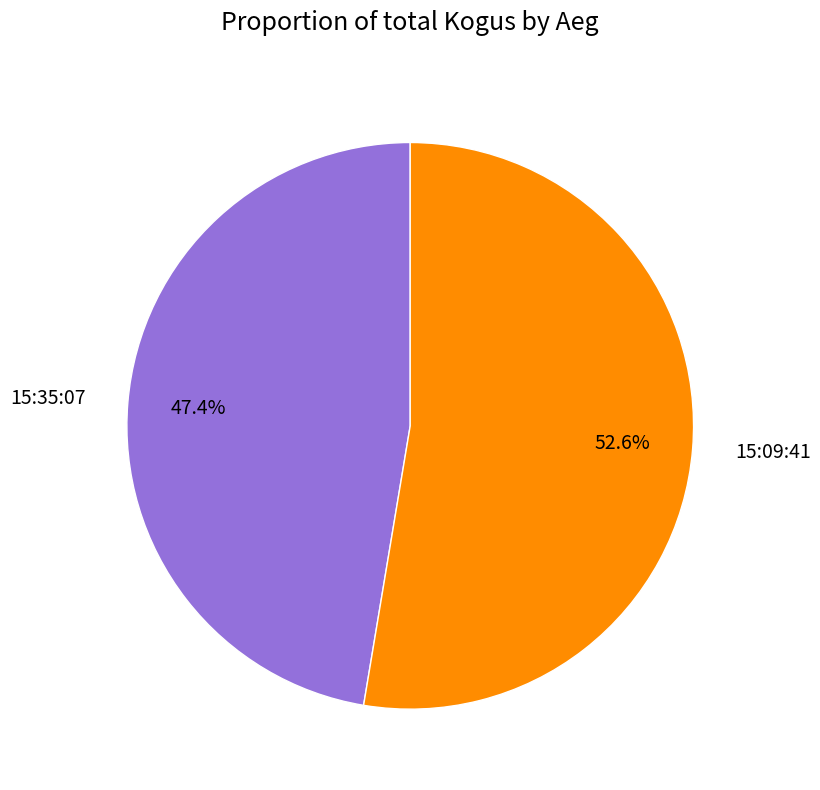

How many segments does this pie chart have?

2